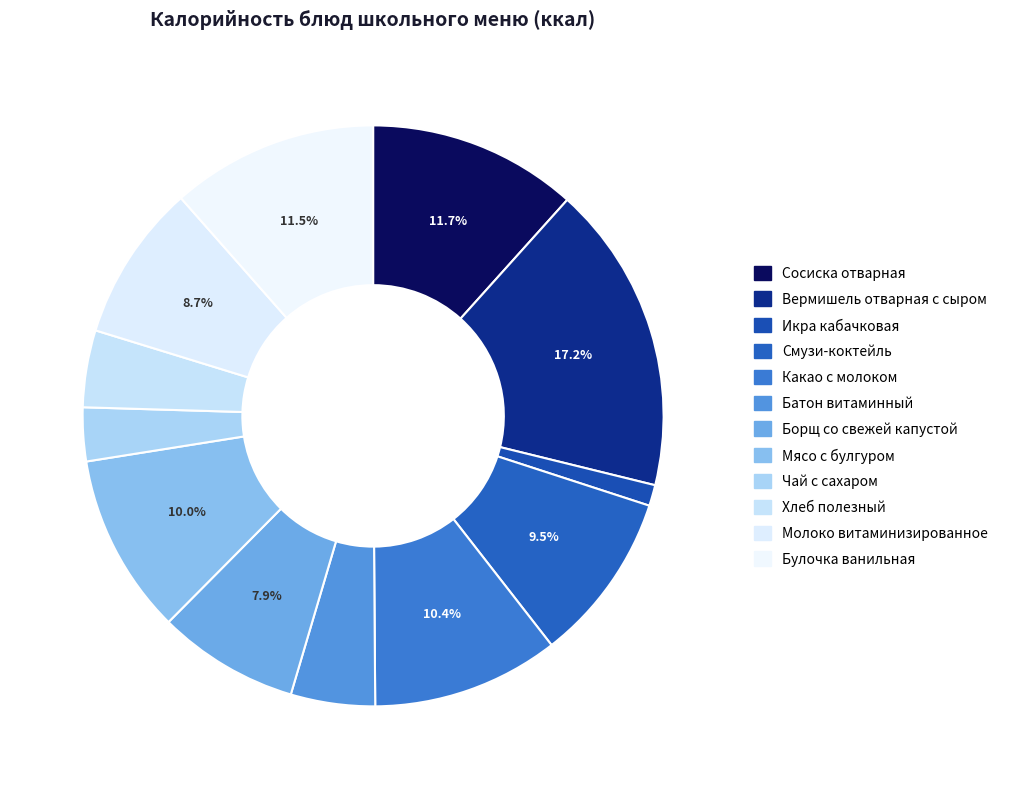

How many segments does this pie chart have?

12